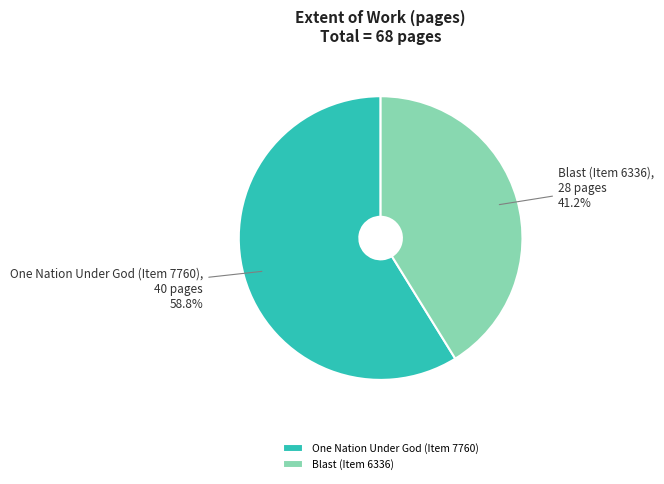

To the nearest percent, what percentage of the pie is Blast (Item 6336)?

41%